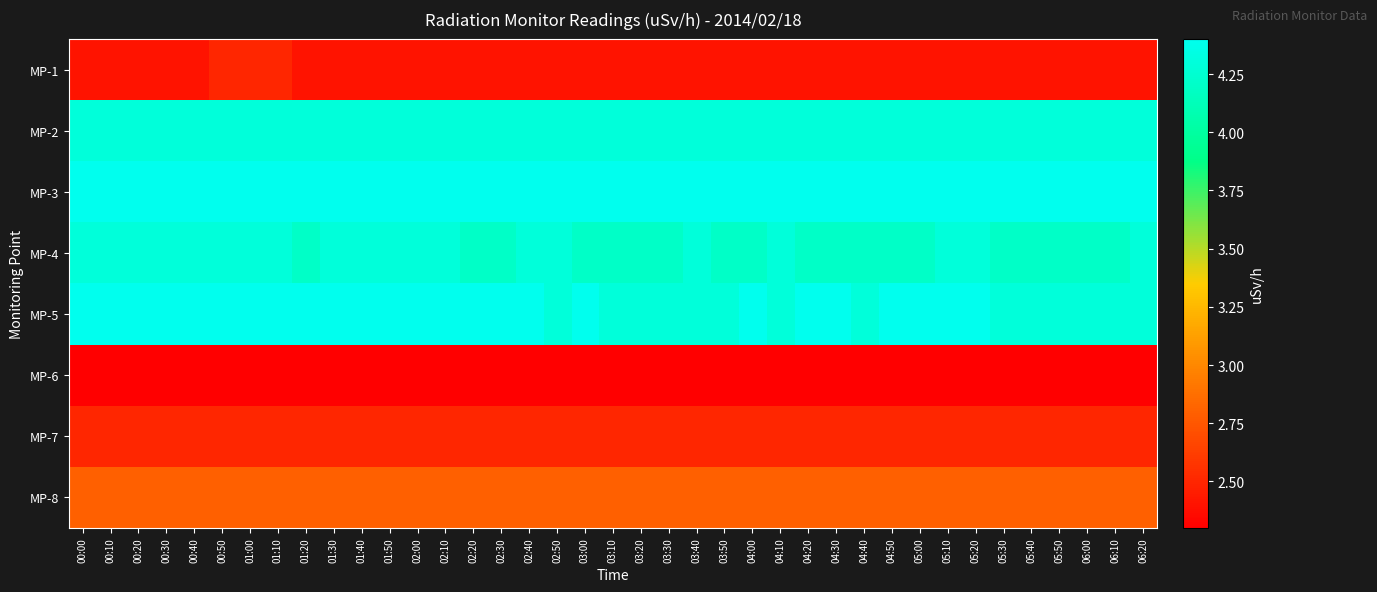

Count the number of categories in the chart.

39